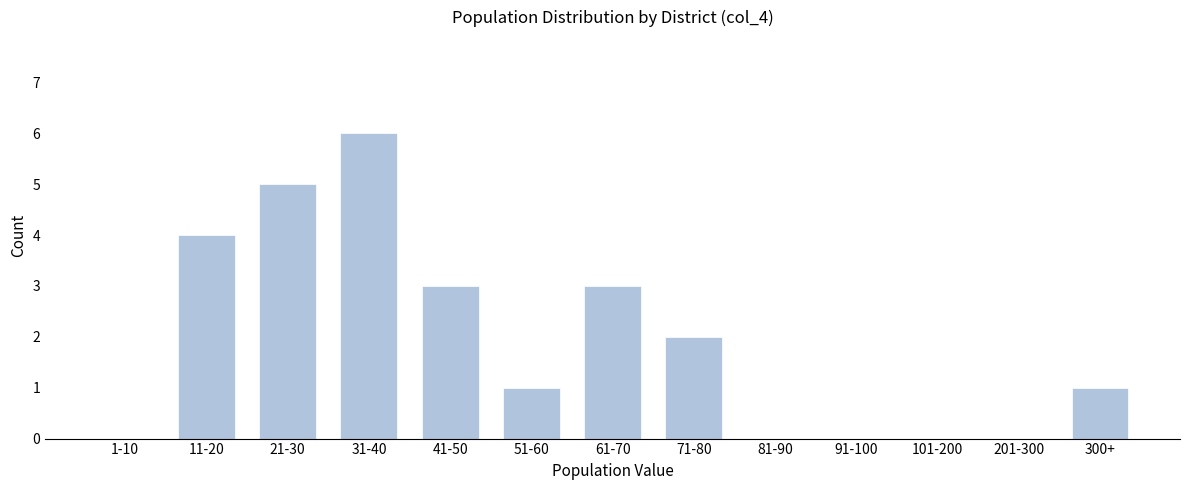

Reading left to right, what are all the values shown in this chart?

1-10=0	11-20=4	21-30=5	31-40=6	41-50=3	51-60=1	61-70=3	71-80=2	81-90=0	91-100=0	101-200=0	201-300=0	300+=1